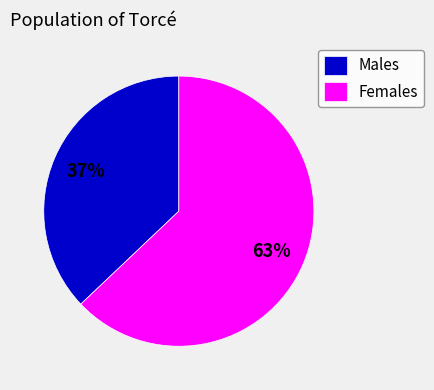

What percentage is the Males slice, to the nearest percent?

37%